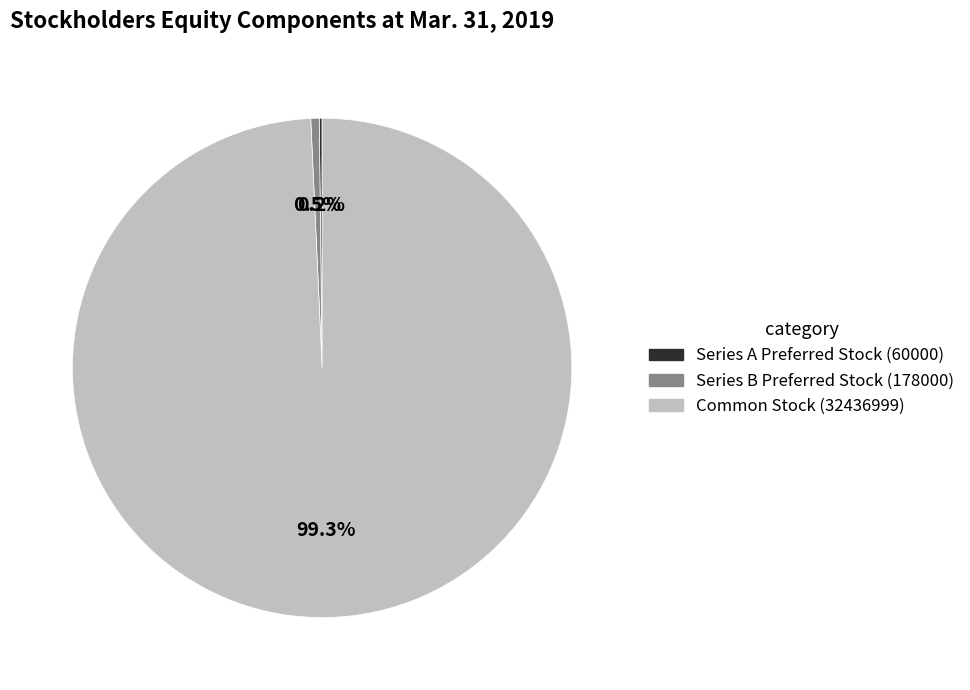

What percentage do Common Stock (32436999) and Series B Preferred Stock (178000) together represent?

99.8%